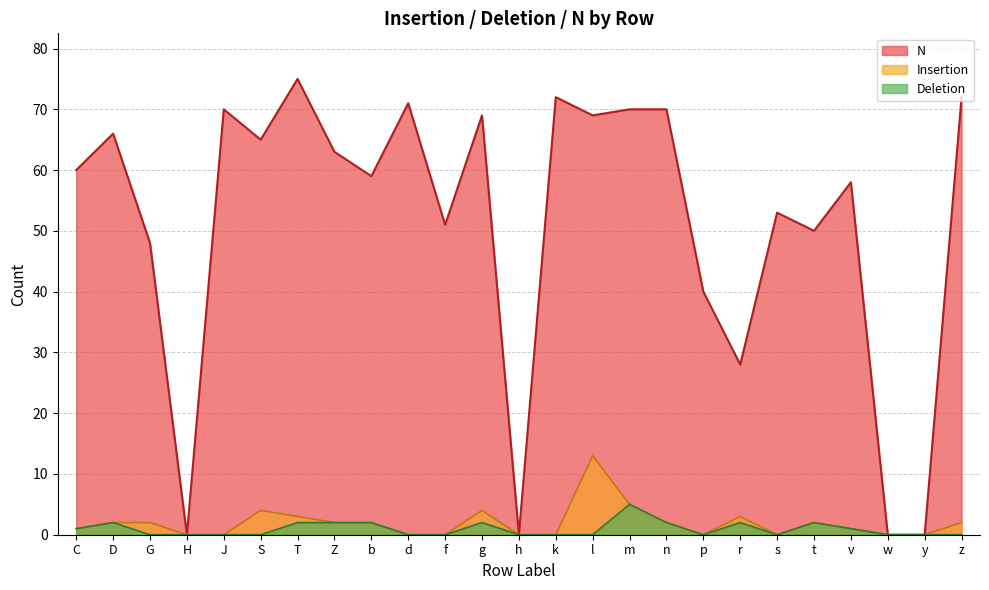

True or false: Insertion and Deletion intersect in this chart.

False